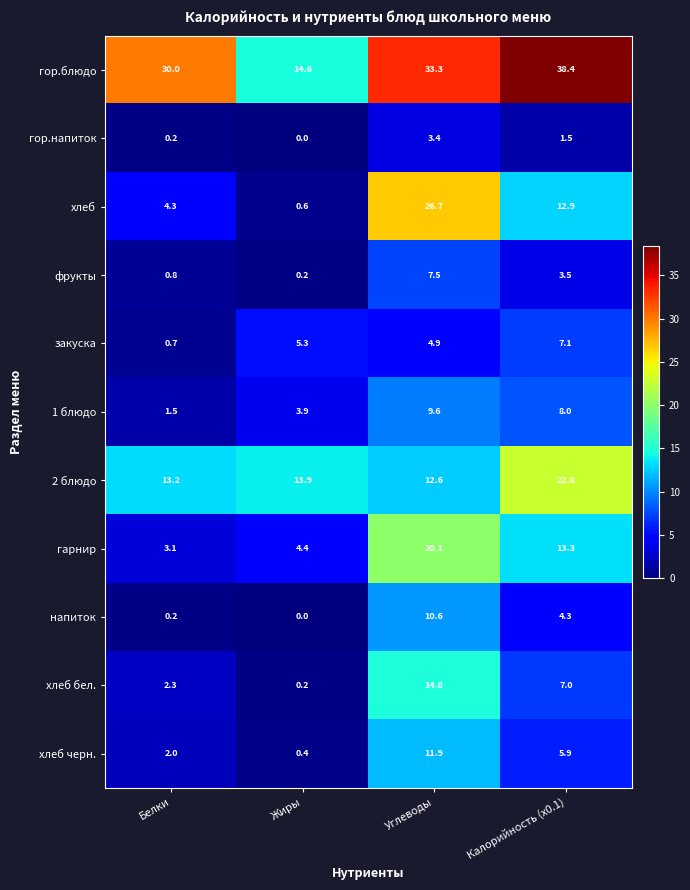

What is the difference between the second highest and second lowest values in the хлеб бел. series?

4.7